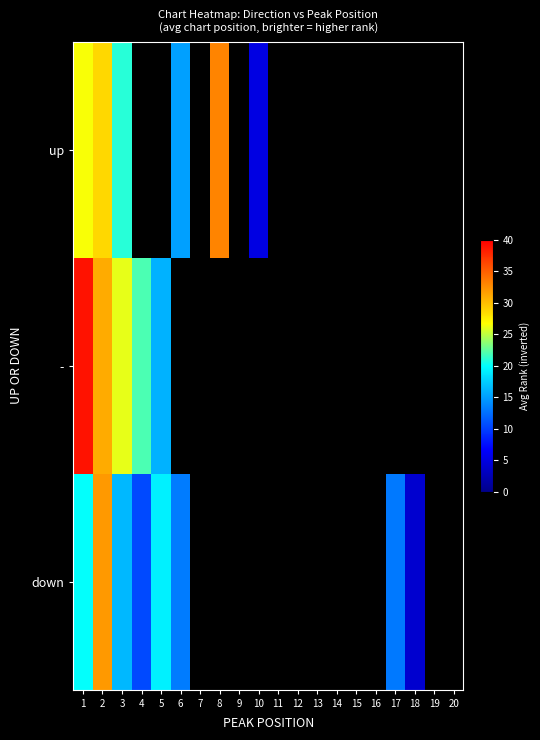

At which label does down reach its peak?

2